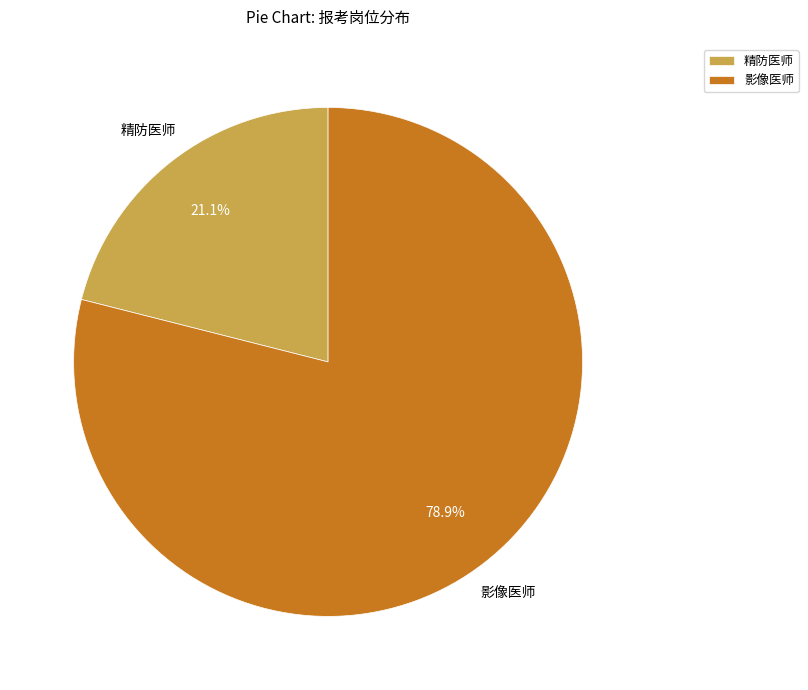

Which slice is the largest?

影像医师